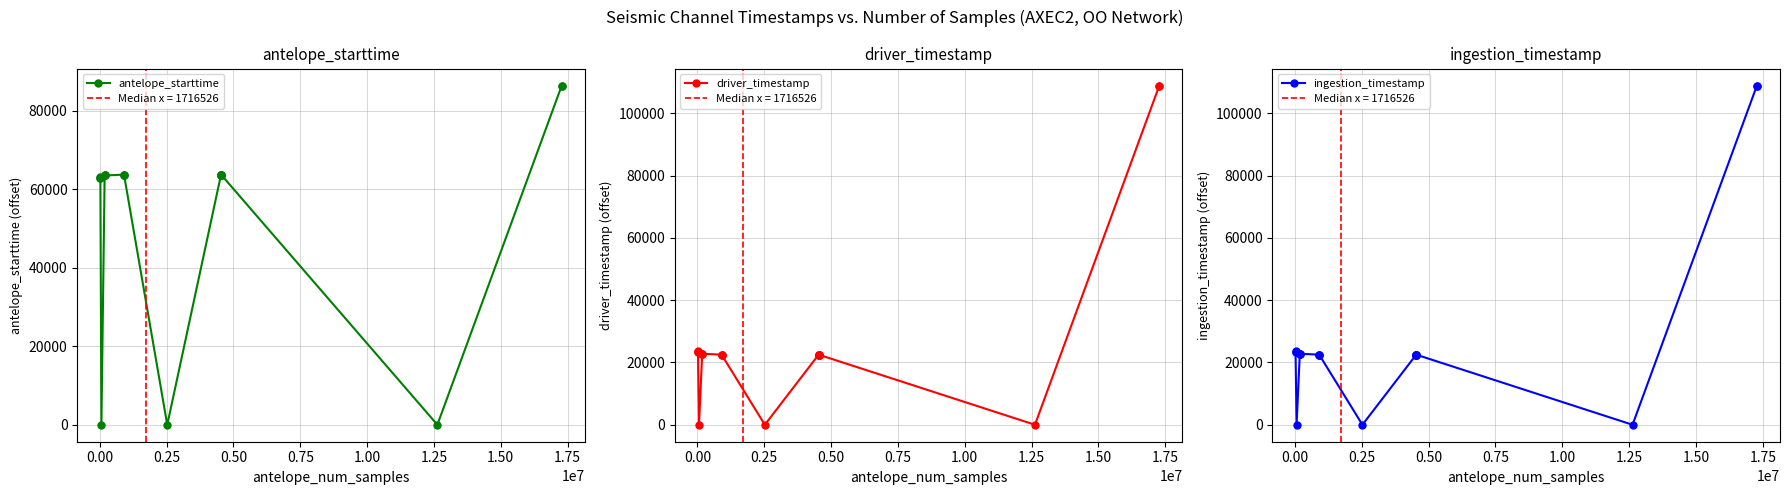

What are all the series names shown in the legend?

antelope_starttime, driver_timestamp, ingestion_timestamp